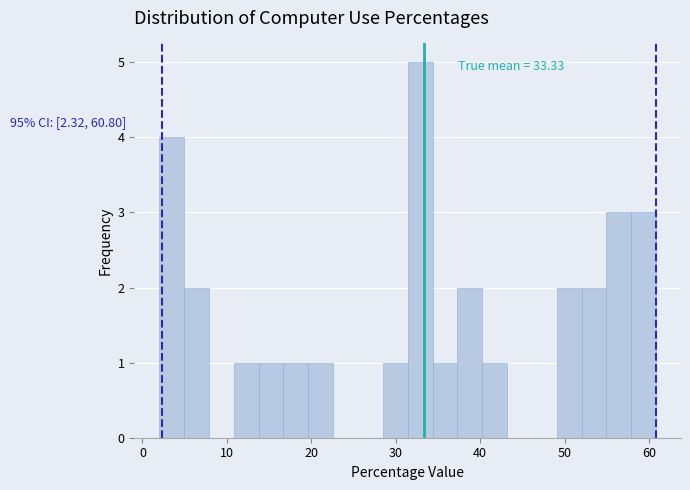

Read against the x-axis, roughly where is the centre of the tallest bar?

33